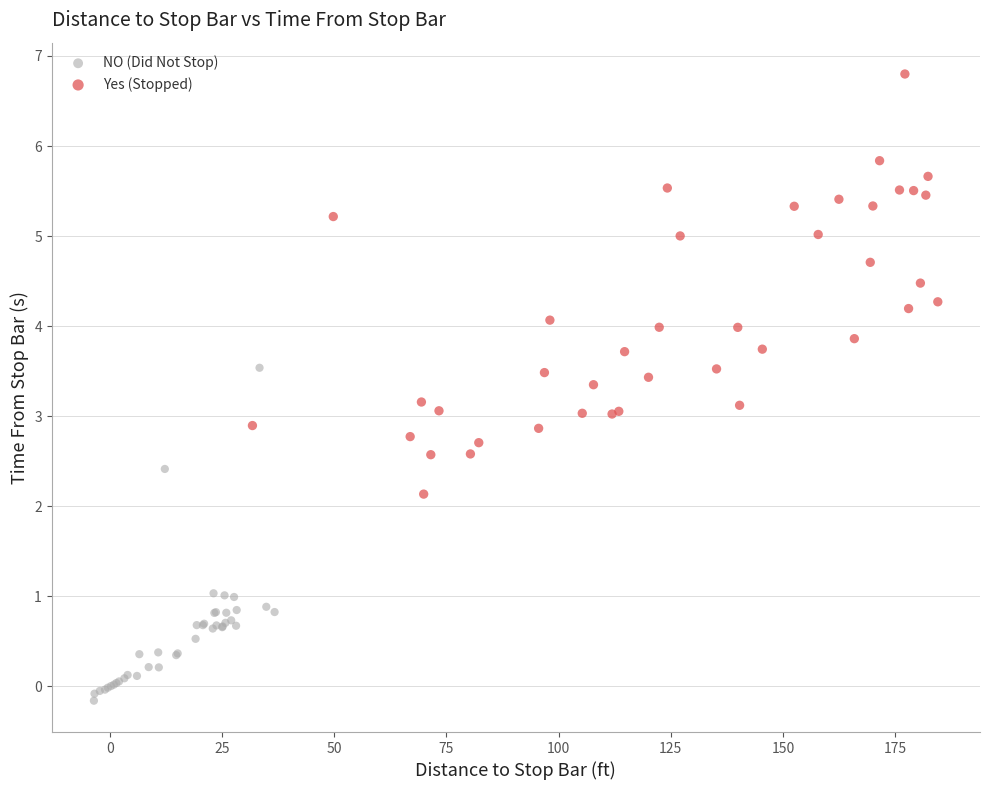

Which series contains the lowest Y value?

NO (Did Not Stop)